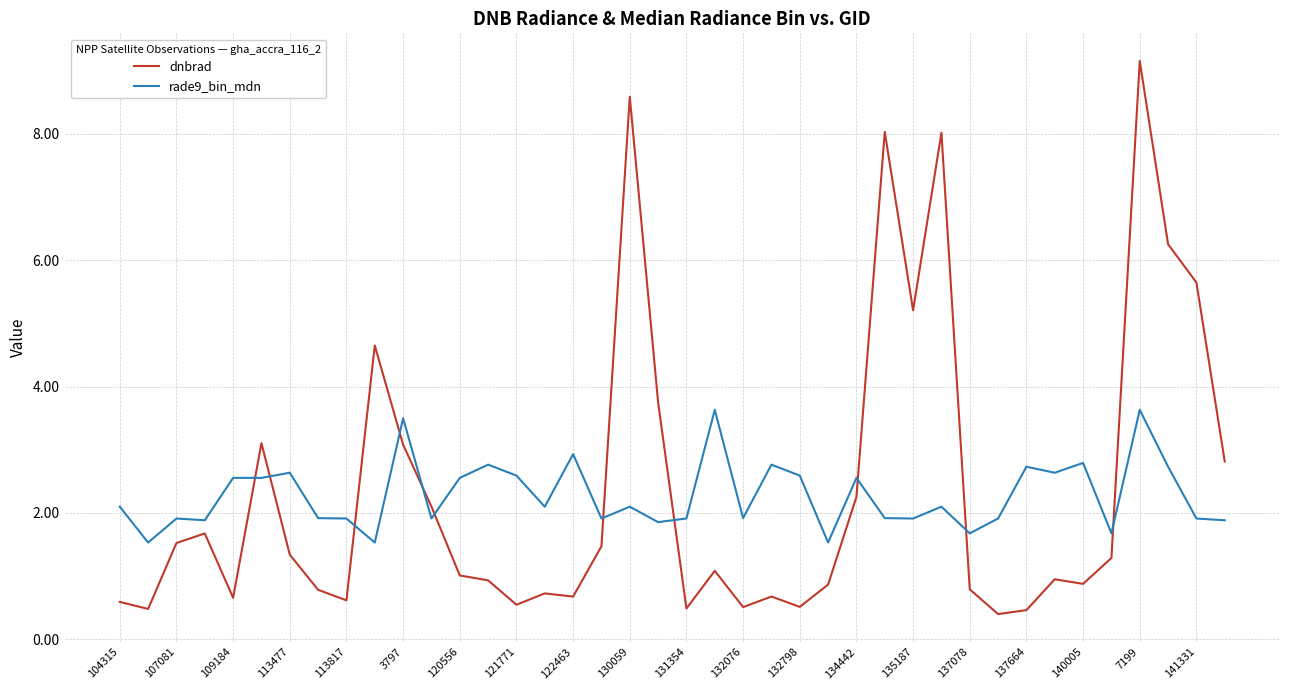

True or false: rade9_bin_mdn and dnbrad cross at least once.

True